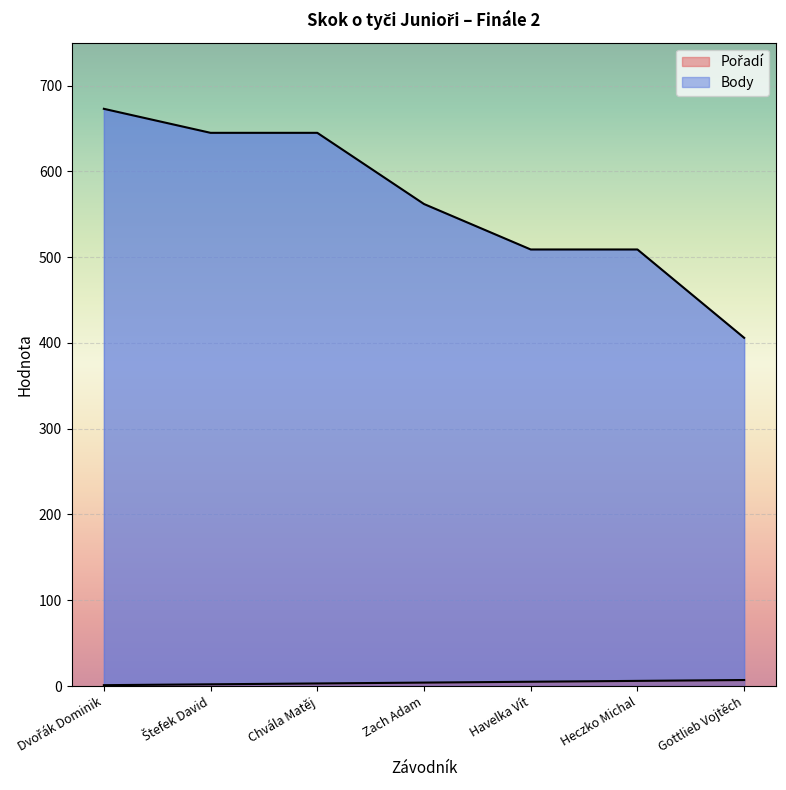

At which category does the chart reach its minimum across all series?

Dvořák Dominik